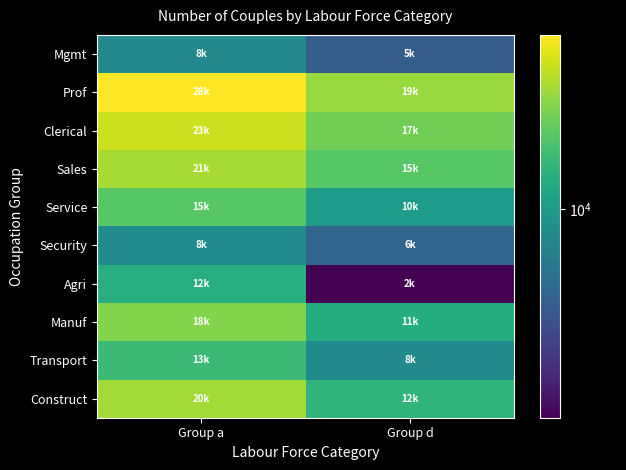

Which has a higher value, Group a or Group d?

Group a